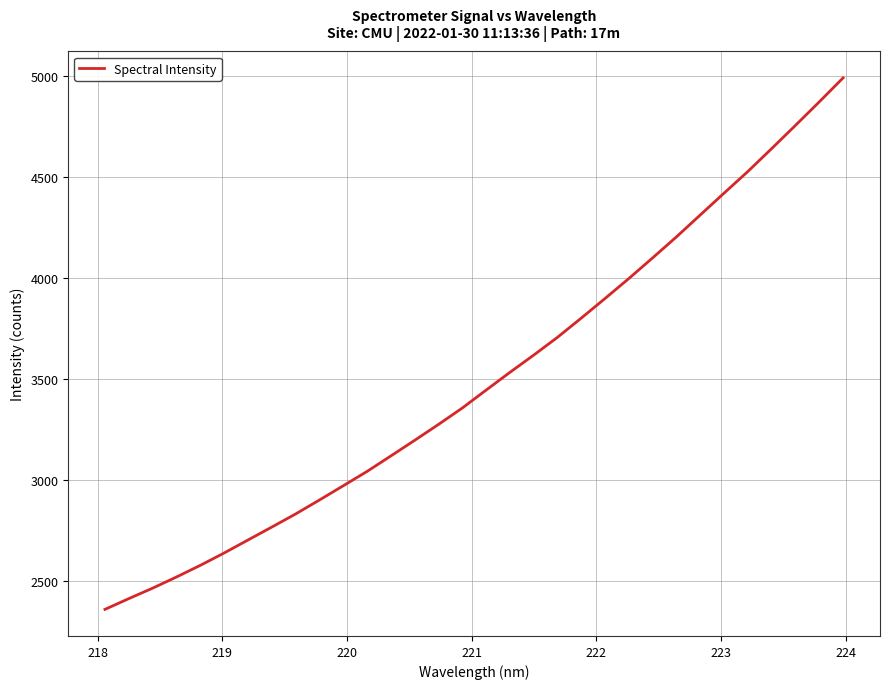

What is the difference between the maximum and minimum values?

2635.1